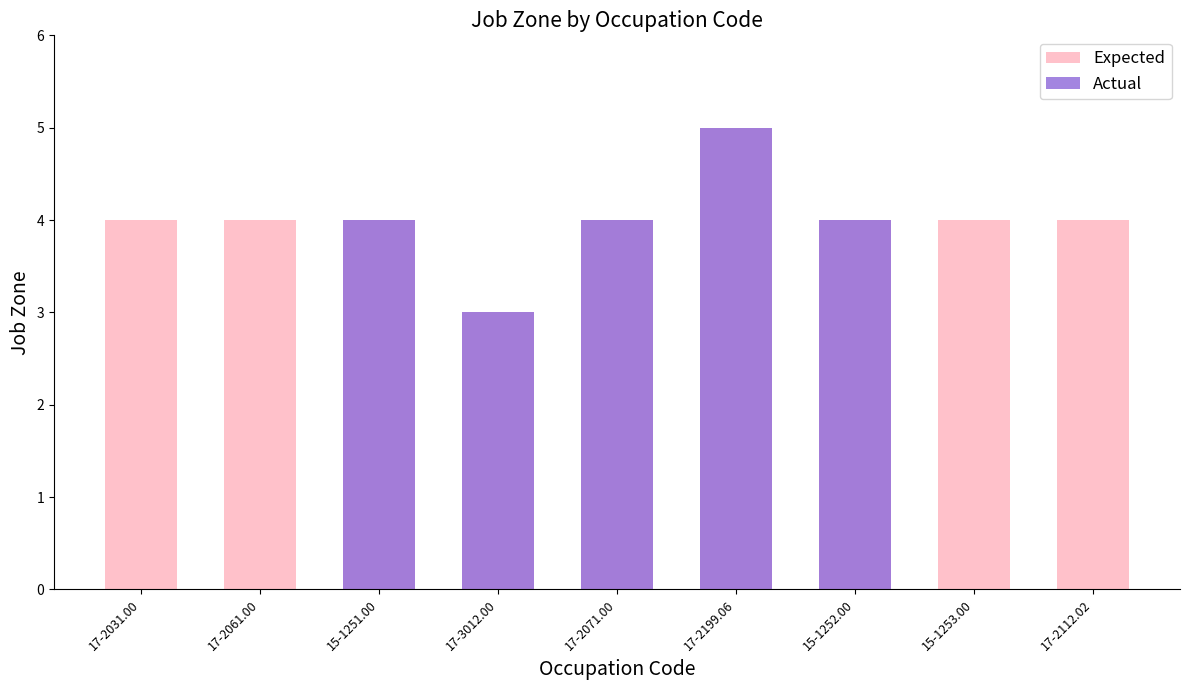

Reading right to left, extract all data points from this chart.

4	4	4	5	4	3	4	4	4